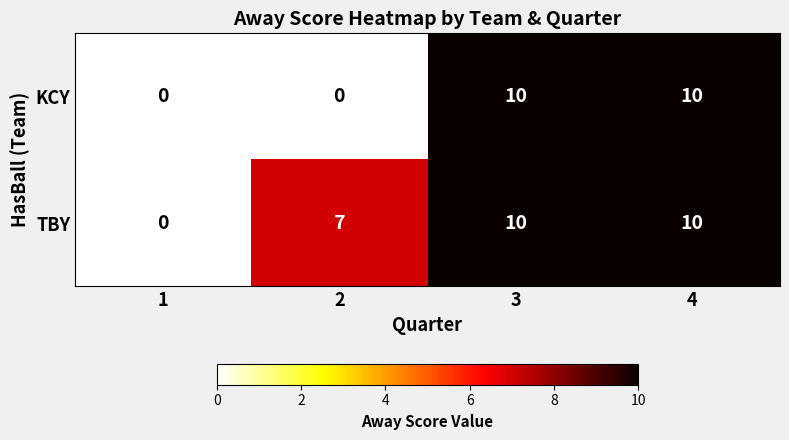

Which series has the largest total across all categories?

TBY